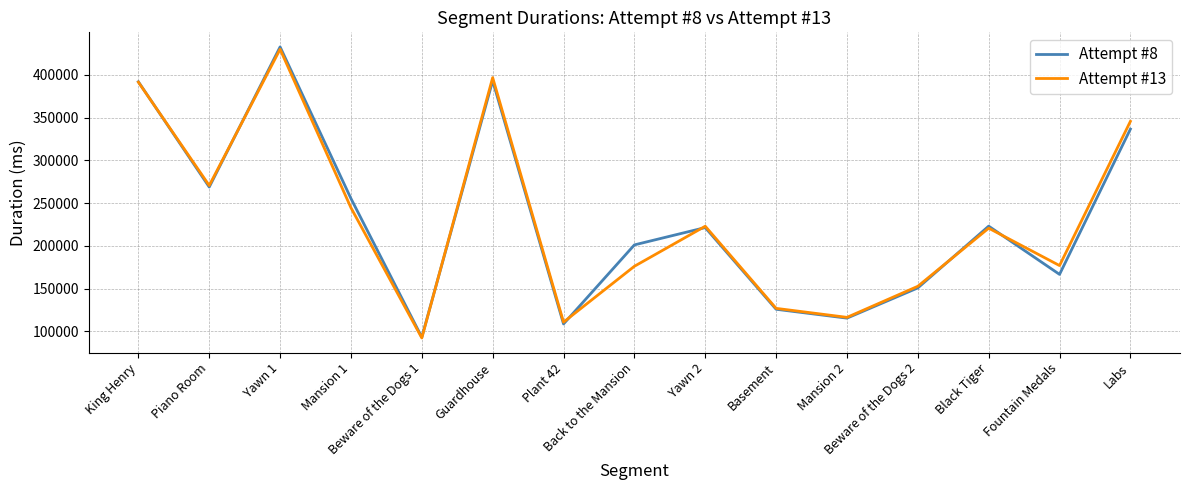

What is the smallest value displayed?

92406